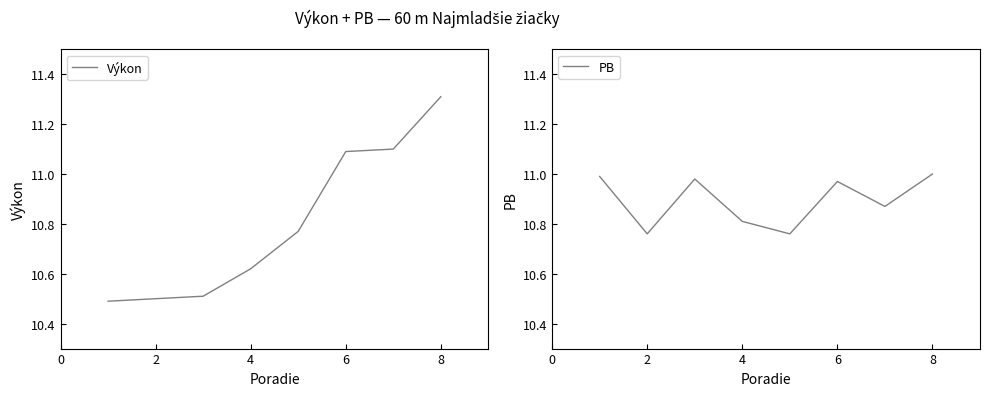

What is the highest value of the Výkon series?

11.3